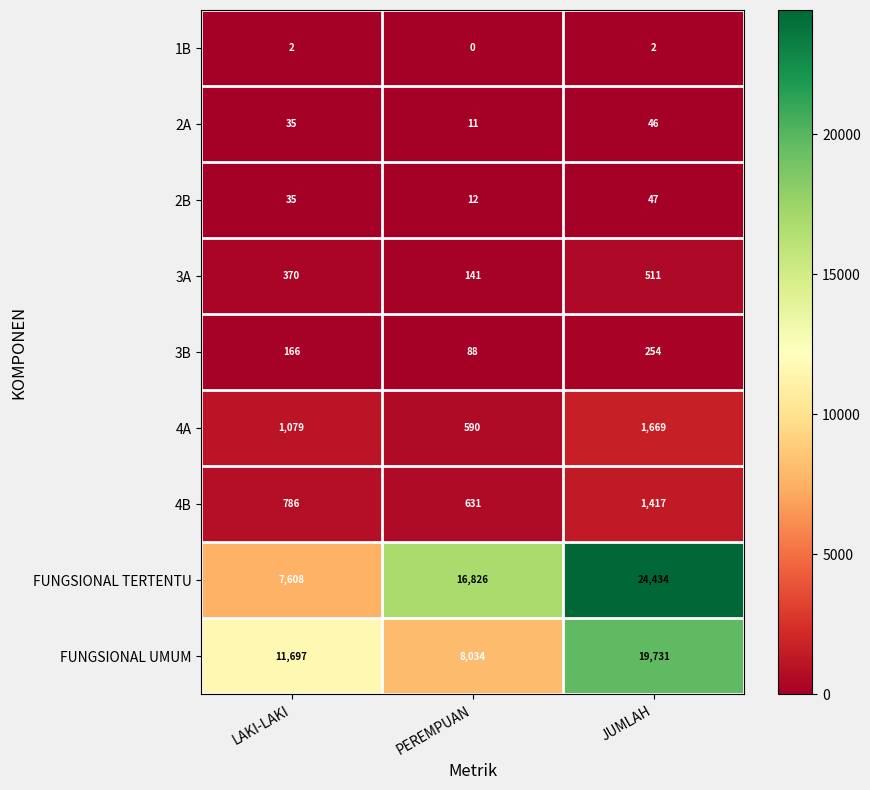

The value of 4A at JUMLAH is 904. True or false?

False